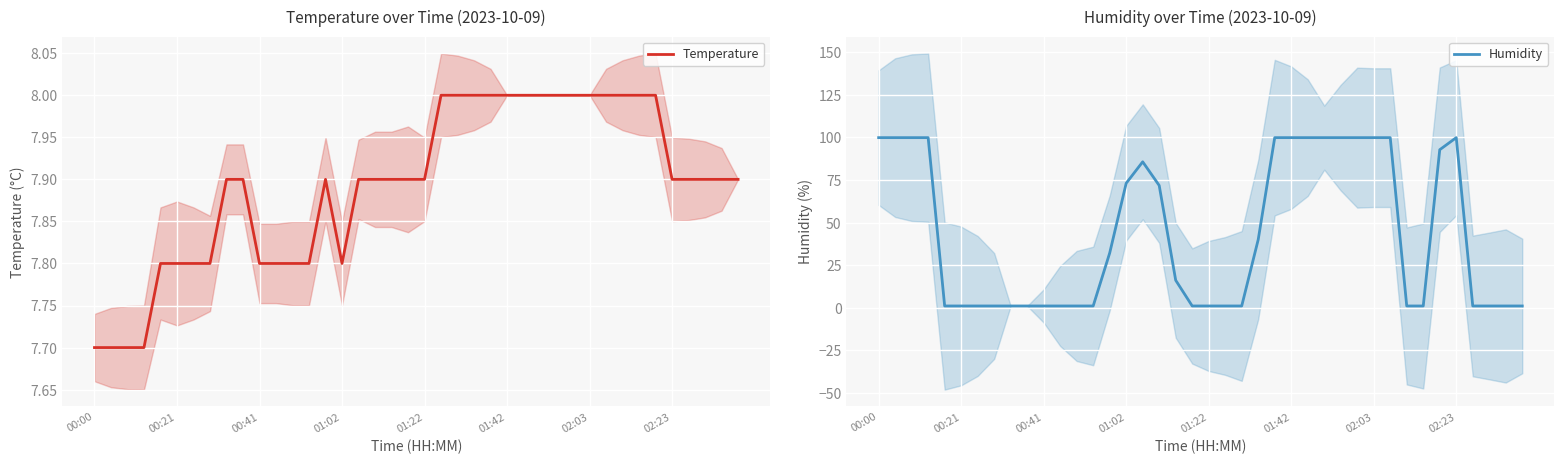

What is the maximum value for Humidity?

99.9